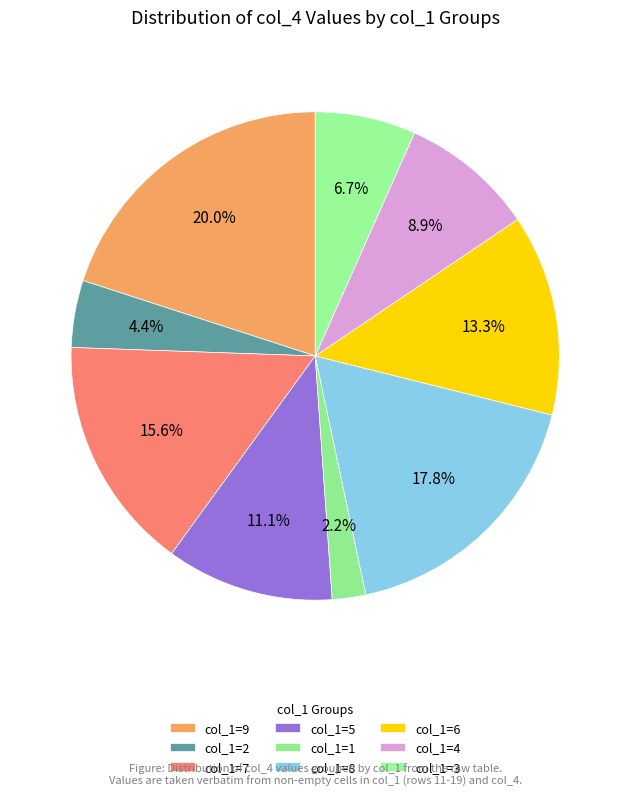

Which category has the biggest portion of the pie?

col_1=9